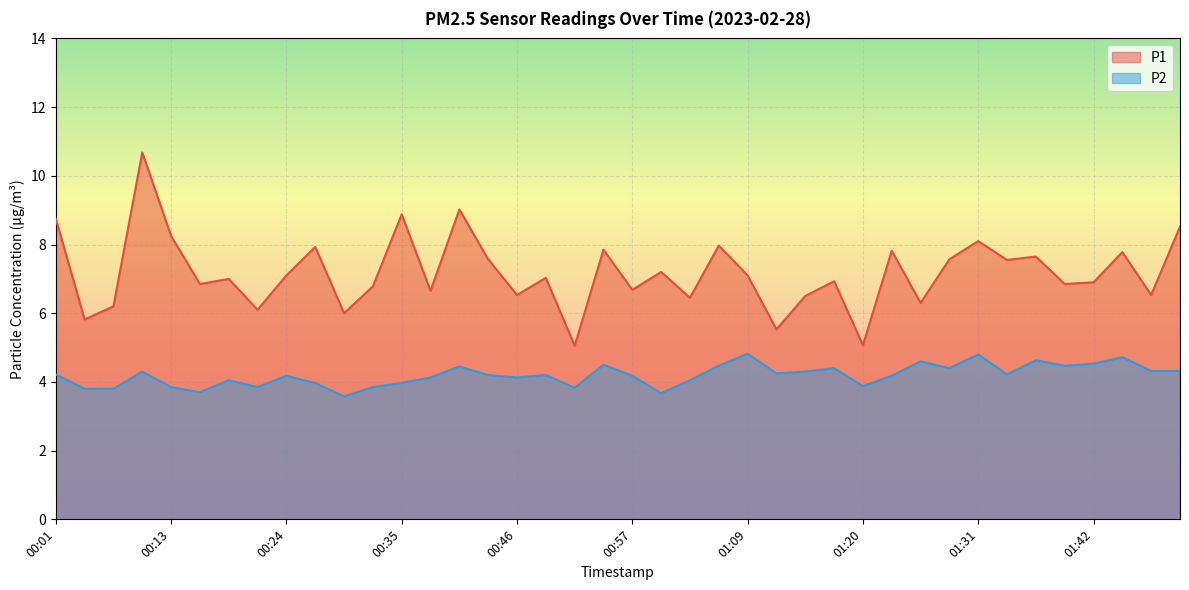

What is the difference between the maximum and minimum values in the P1 series?

5.6